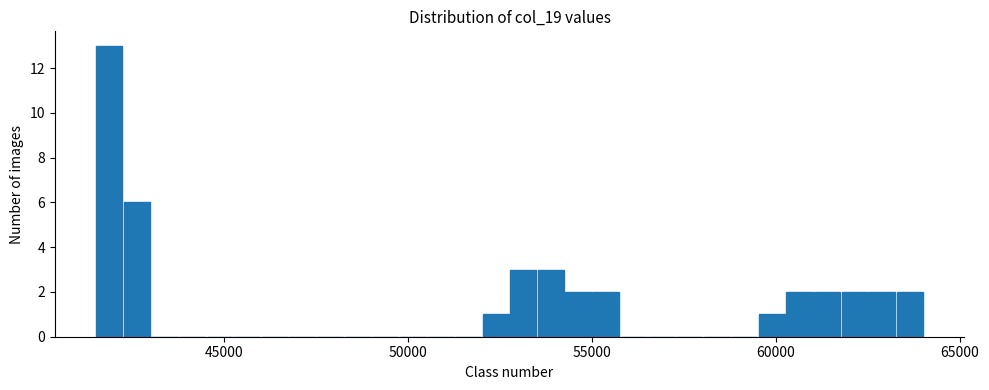

Read against the x-axis, roughly where is the centre of the tallest bar?

42000